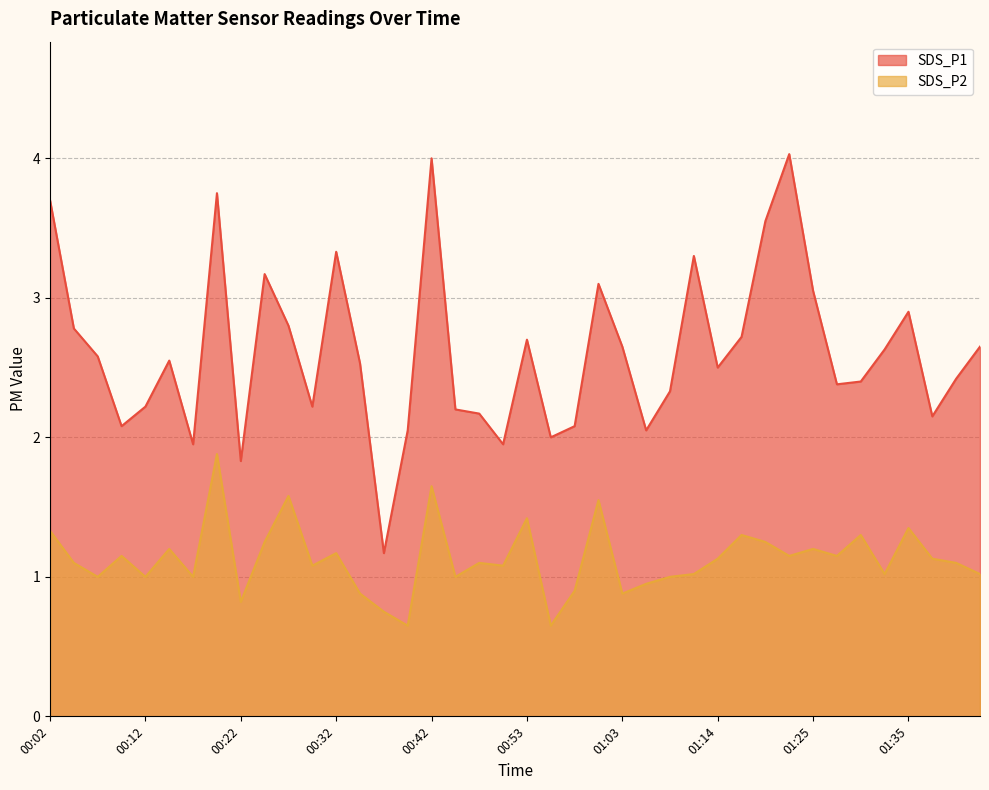

True or false: SDS_P2 and SDS_P1 cross at least once.

False